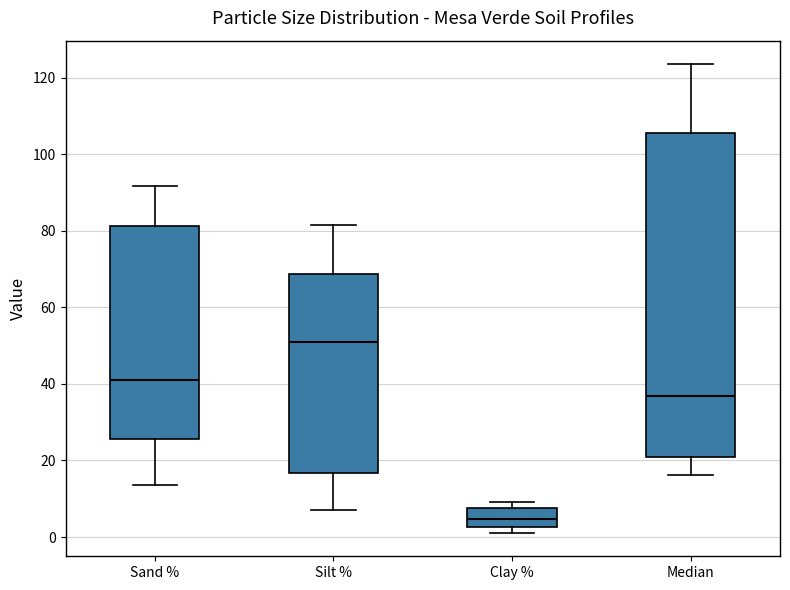

Reading left to right, transcribe this box plot: for each box, give where its median line is, the range the box spans, and where its two whiskers end, as read against the y-axis. The values are not printed on the chart, so give them approximately, as read against the axis.

Sand %: median 42, box 26 to 82, whiskers 14 to 92
Silt %: median 52, box 16 to 68, whiskers 8 to 82
Clay %: median 4, box 2 to 8, whiskers 2 (just below the box's lower edge) to 10
Median: median 36, box 20 to 106, whiskers 16 to 124